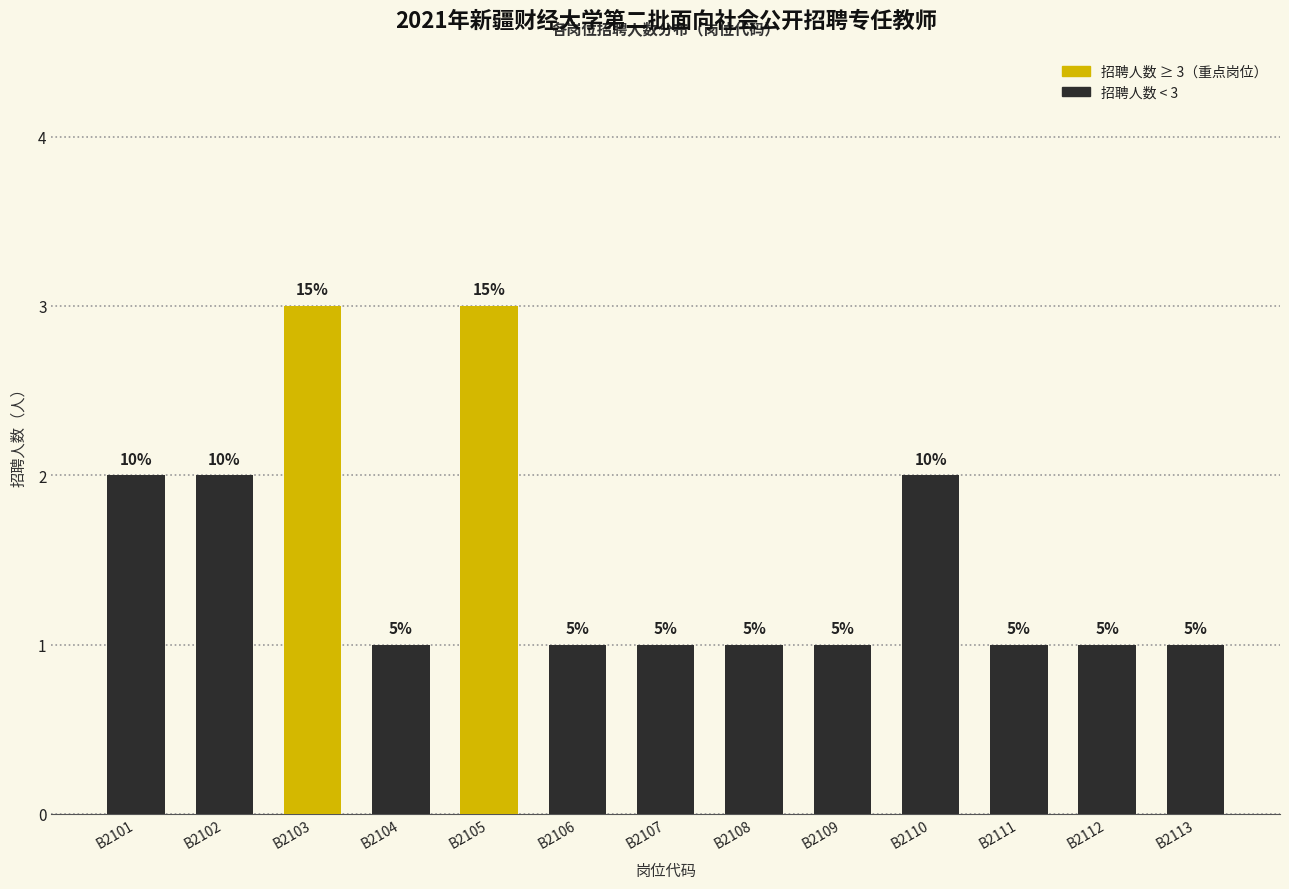

Reading left to right, list all the values displayed in this chart.

B2101=2	B2102=2	B2103=3	B2104=1	B2105=3	B2106=1	B2107=1	B2108=1	B2109=1	B2110=2	B2111=1	B2112=1	B2113=1